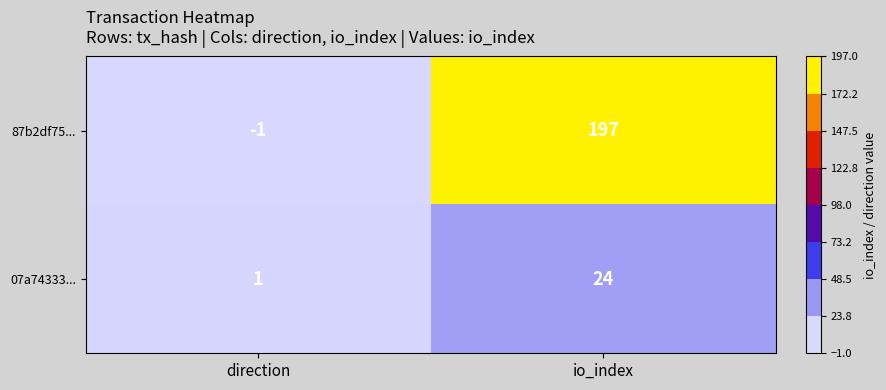

The 07a74333... series shows 2 at direction. True or false?

False